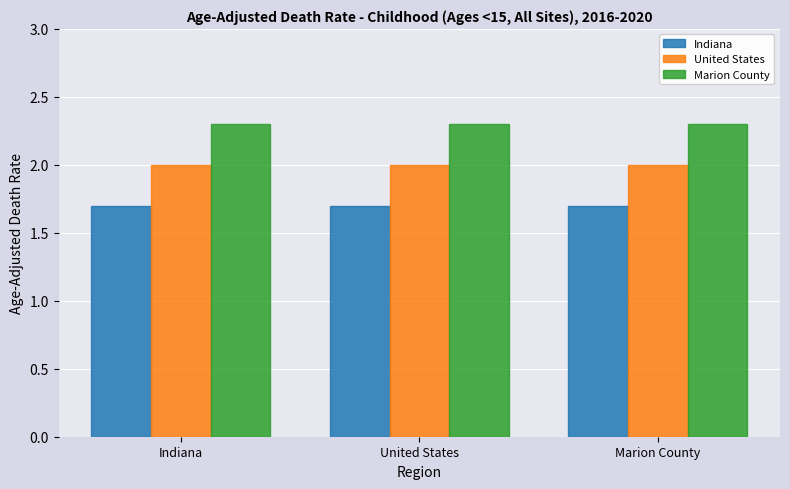

What is the minimum value for United States?

2.0